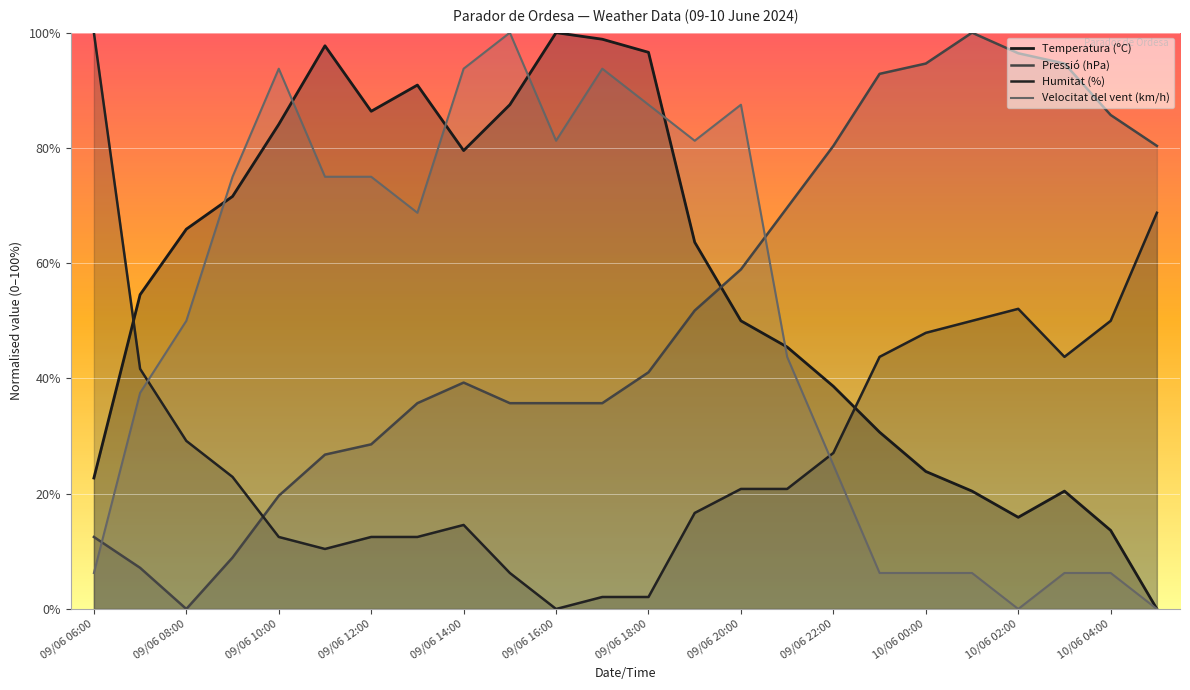

What is the difference between the highest and lowest values at 09/06 18:00?

94.5